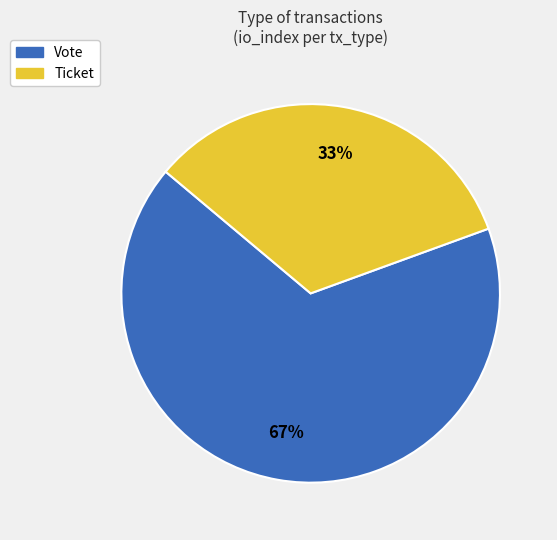

True or false: Ticket accounts for 1% of the total.

False